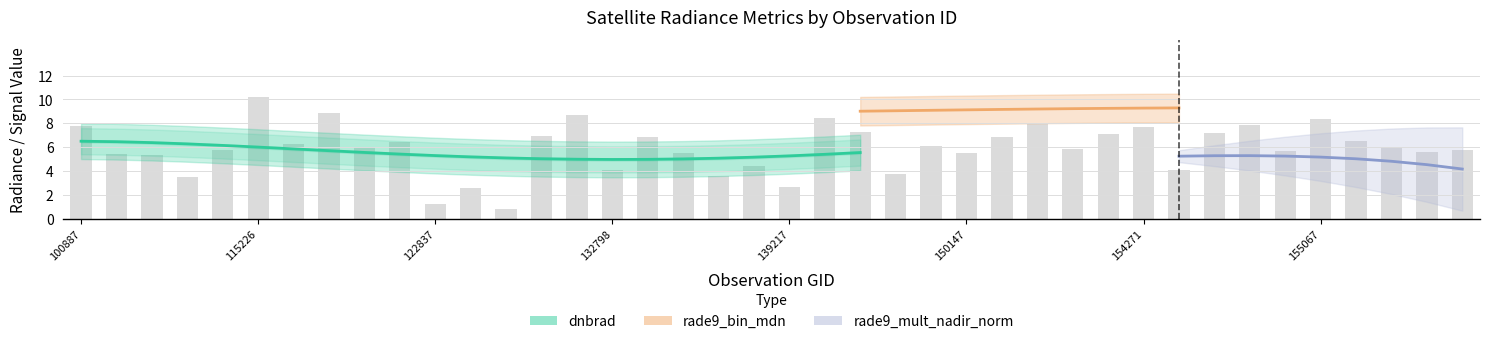

Which has a higher value, 137852 or 154463?

137852